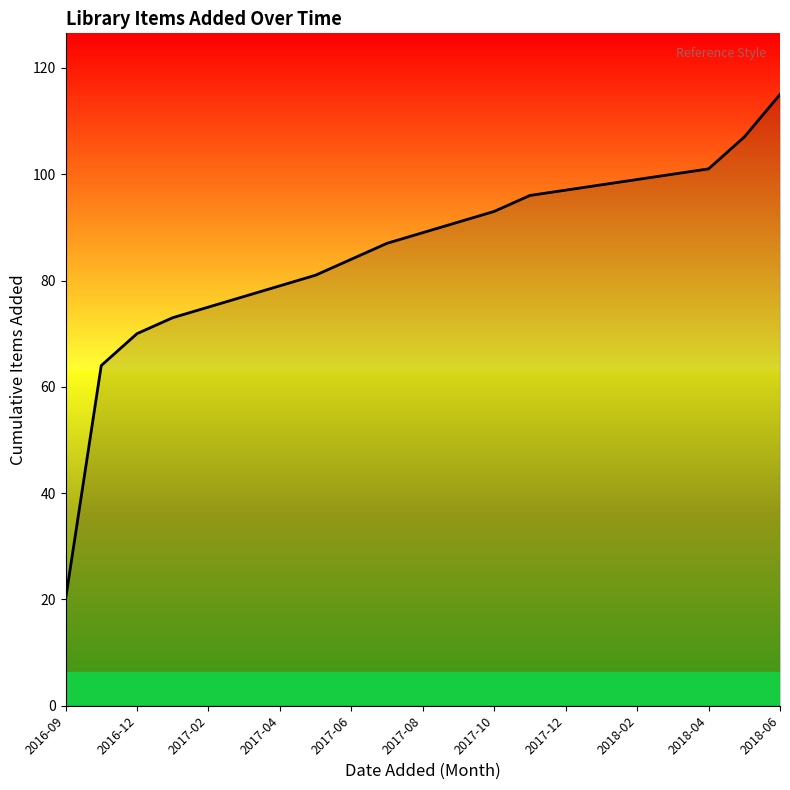

What is the difference between the maximum and minimum values?

95